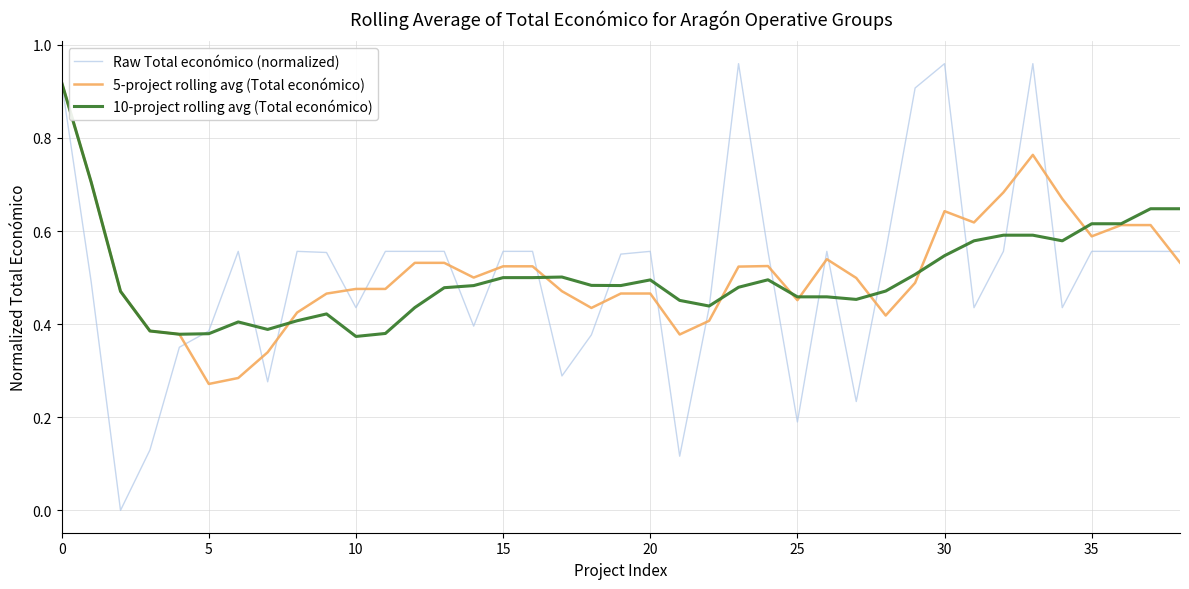

Which series has the widest spread of values?

Raw Total económico (normalized)